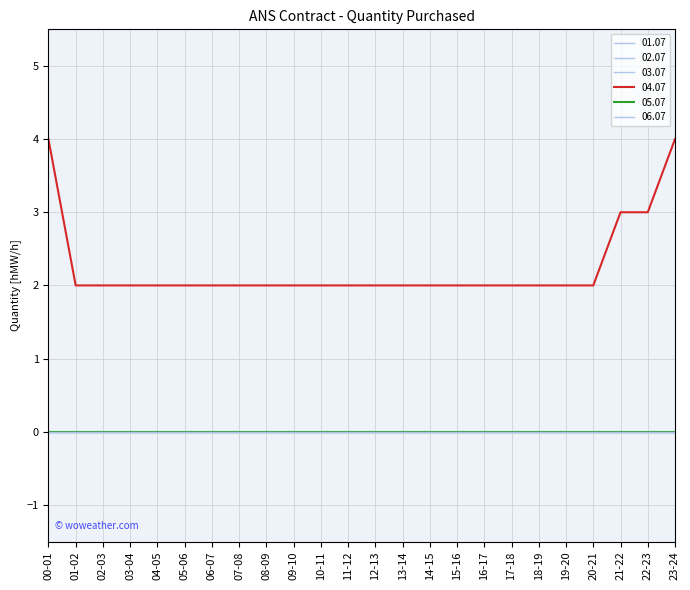

Is this an area chart (filled region under the line)?

No